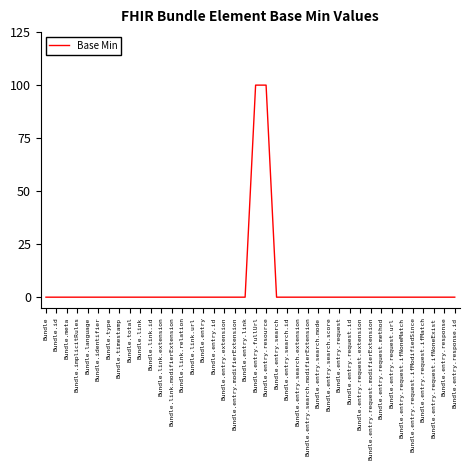

Is it true that the value at Bundle.entry.response is -51?

False